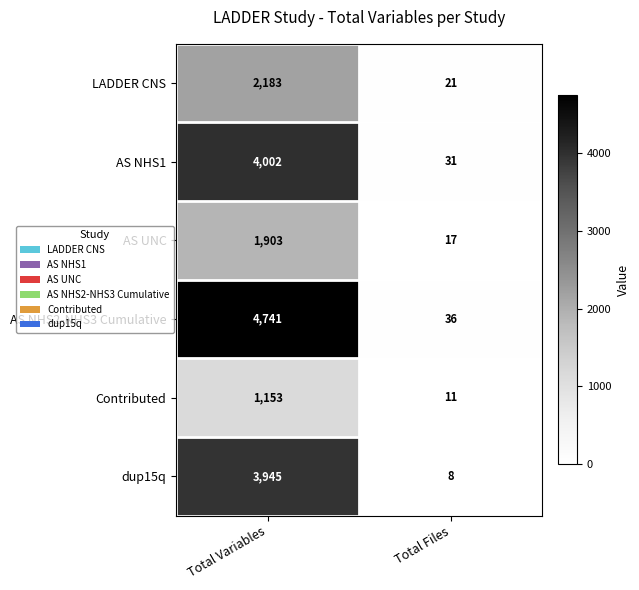

Read the LADDER CNS value at Total Variables, to the nearest 50.

2200